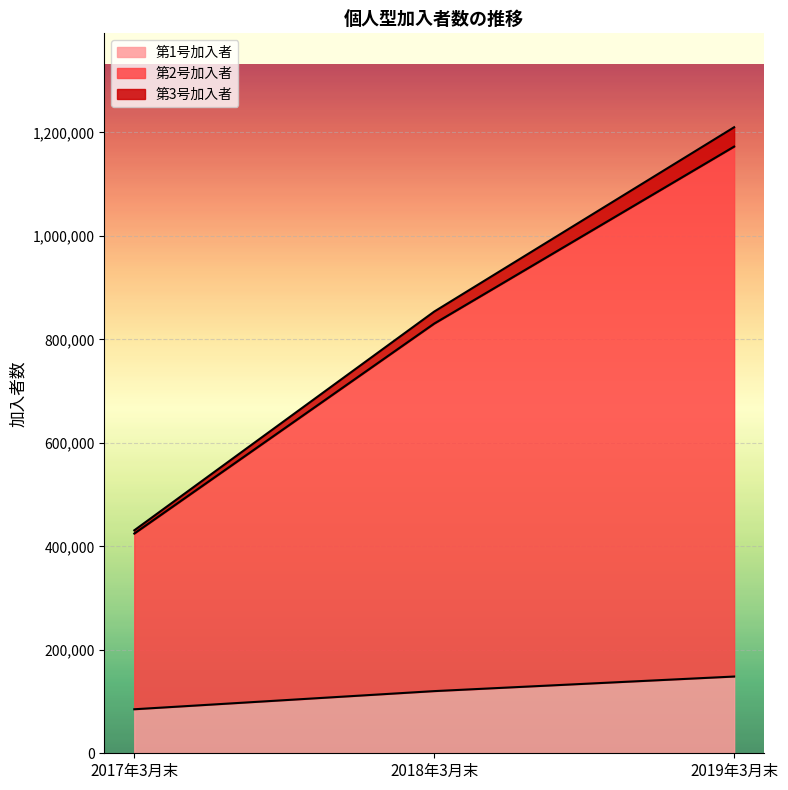

At which category is the sum across all series the highest?

2019年3月末